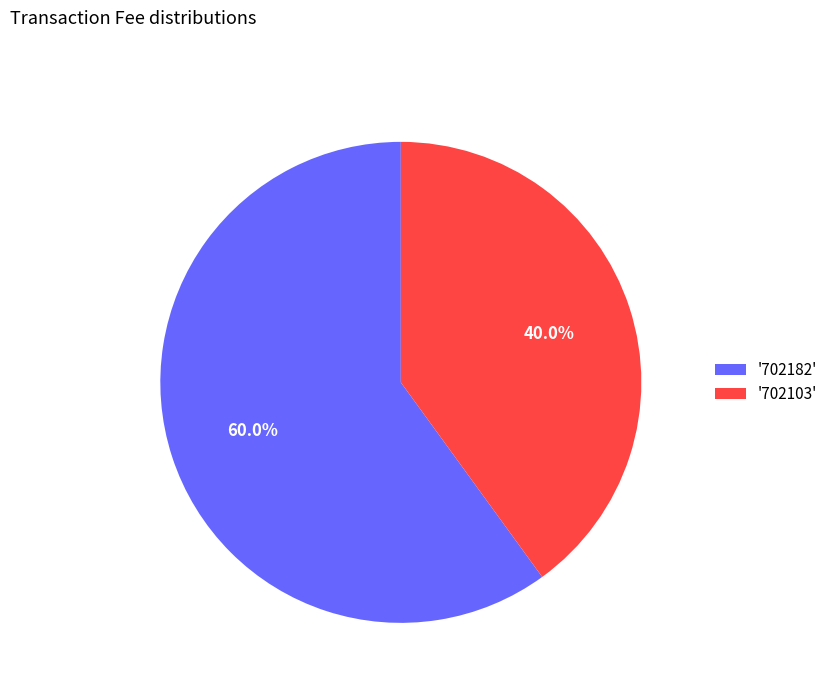

Between '702103' and '702182', which is larger?

'702182'